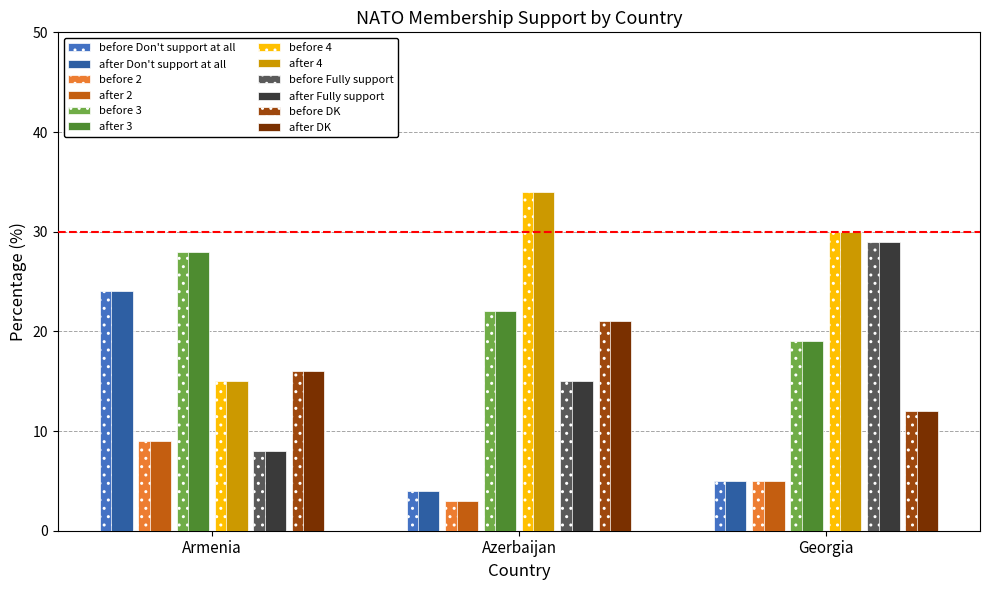

Which category has the highest value across all series?

Azerbaijan